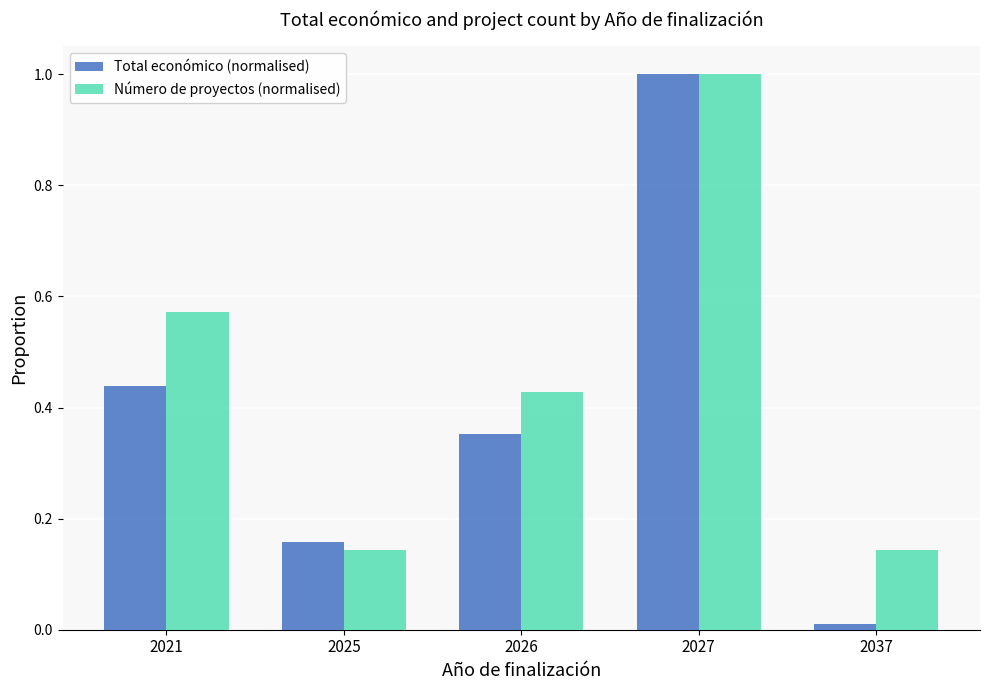

At which label does Total económico (normalised) reach its peak?

2027